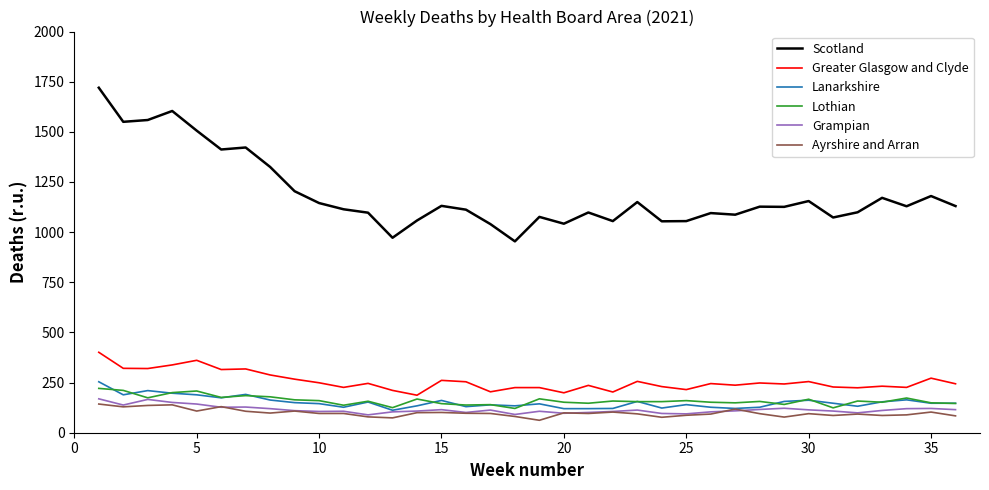

List the series in order of their peak value, lowest first.

Ayrshire and Arran, Grampian, Lothian, Lanarkshire, Greater Glasgow and Clyde, Scotland